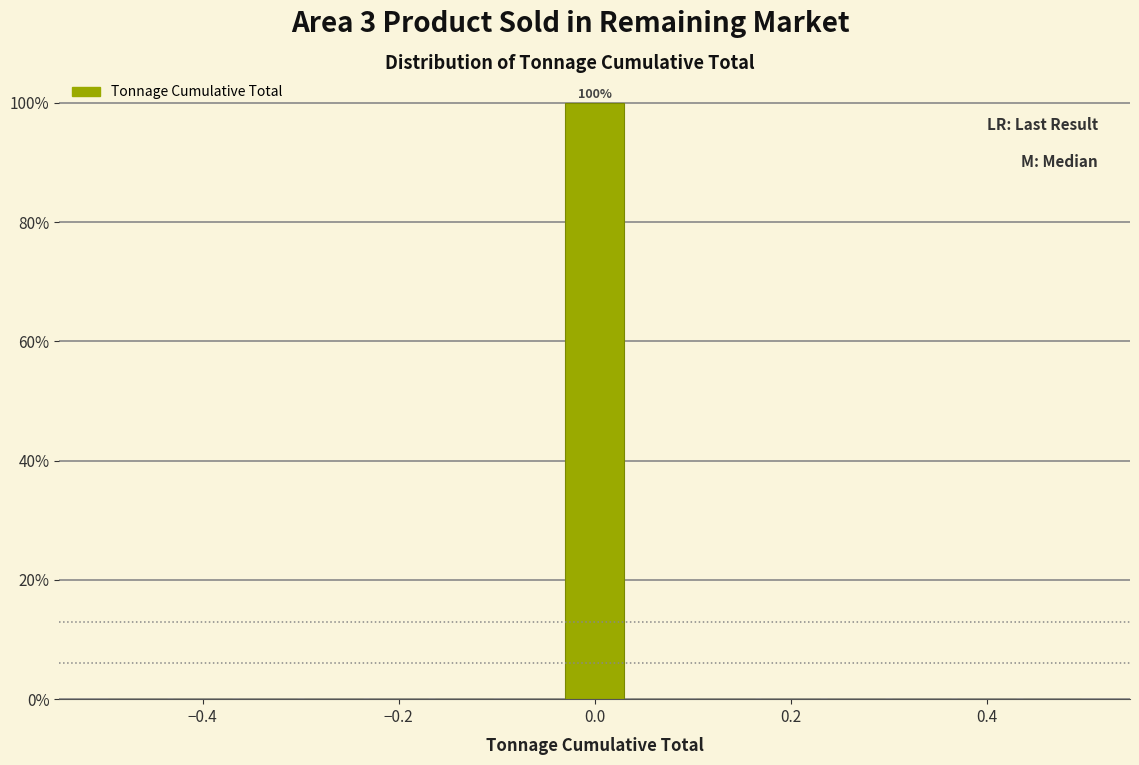

Read against the x-axis, roughly where is the centre of the tallest bar?

0.00